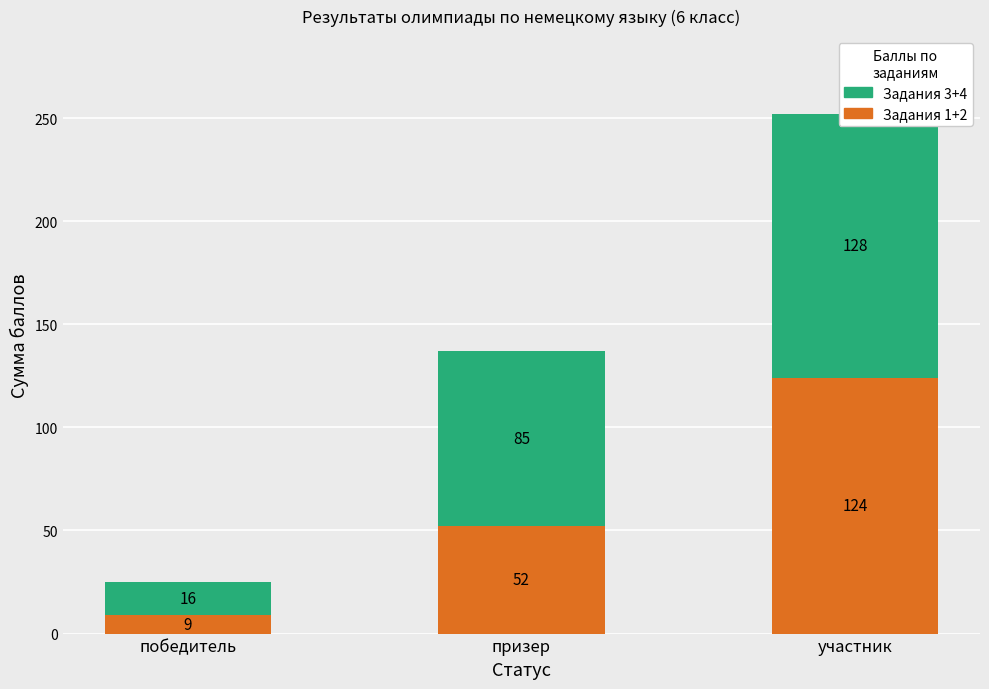

What is the maximum value for Задания 3+4?

128